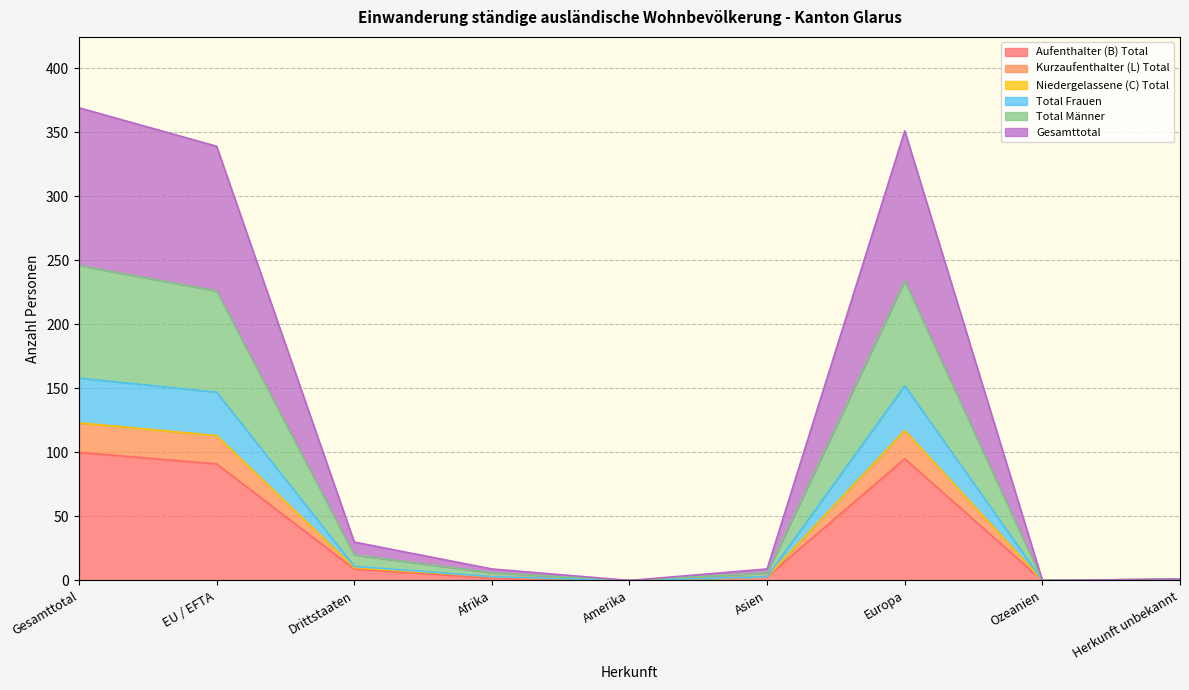

Does the chart display data point markers on the line(s)?

No